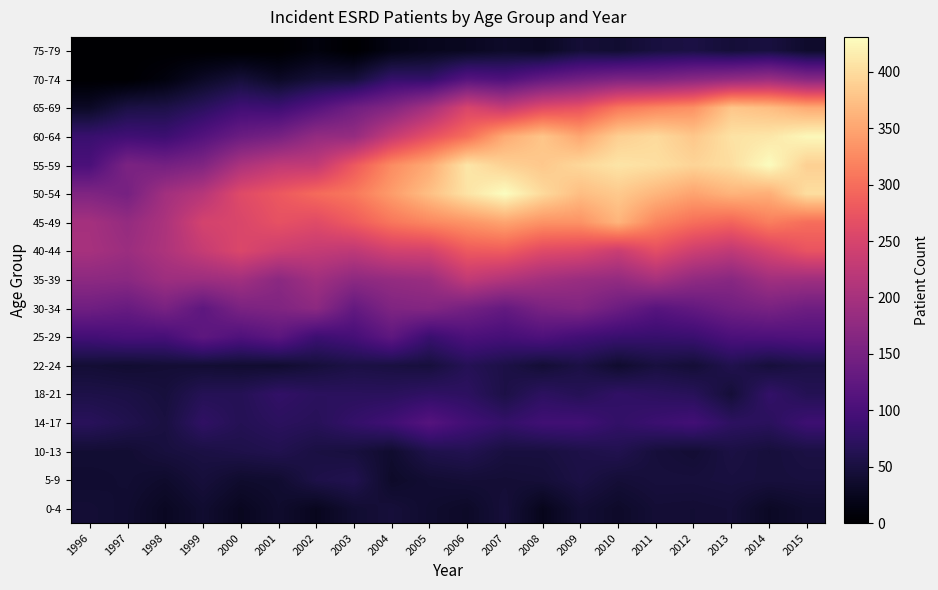

What is the total value across all series at 2013?

3029